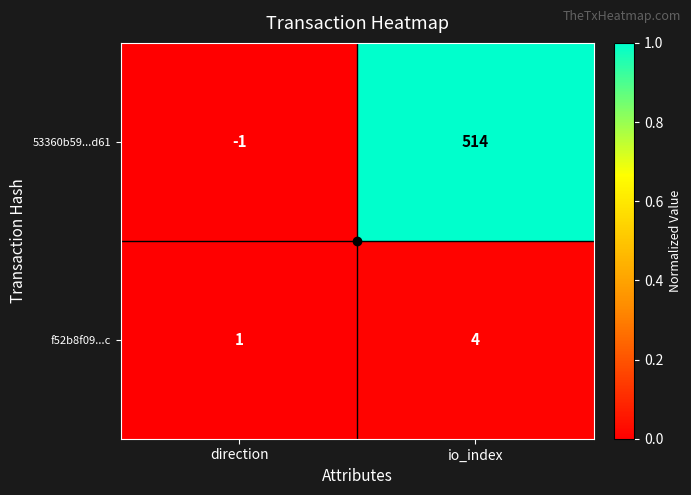

What is the sum of all 53360b59...d61 values?

513